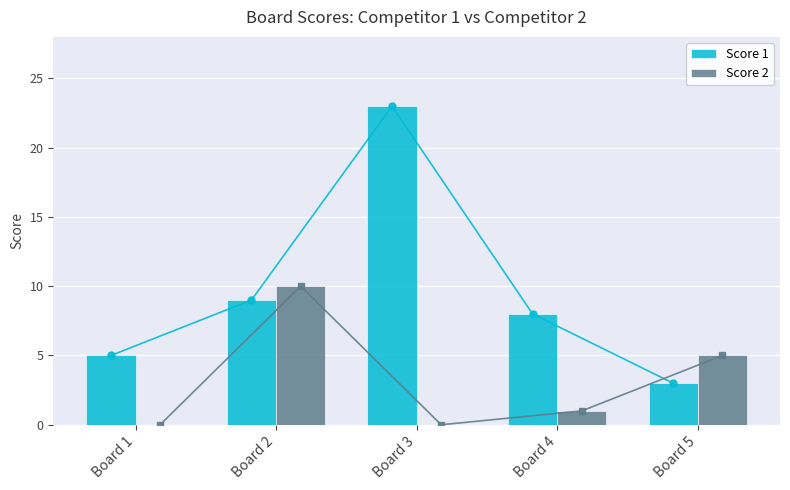

Rank the series by their average value, from highest to lowest.

Score 1, Score 2